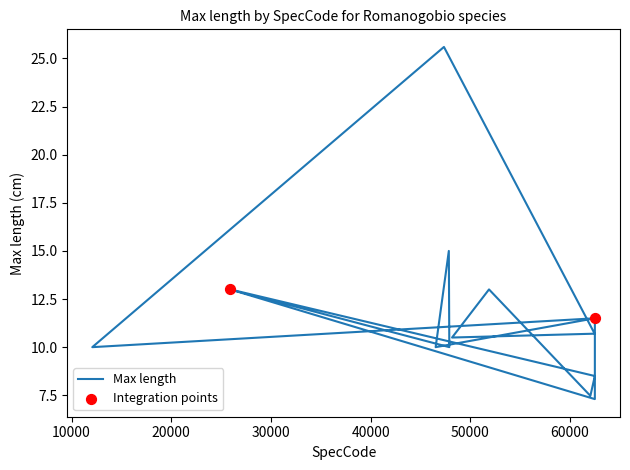

Which has a higher value, 47885 or 47347?

47347